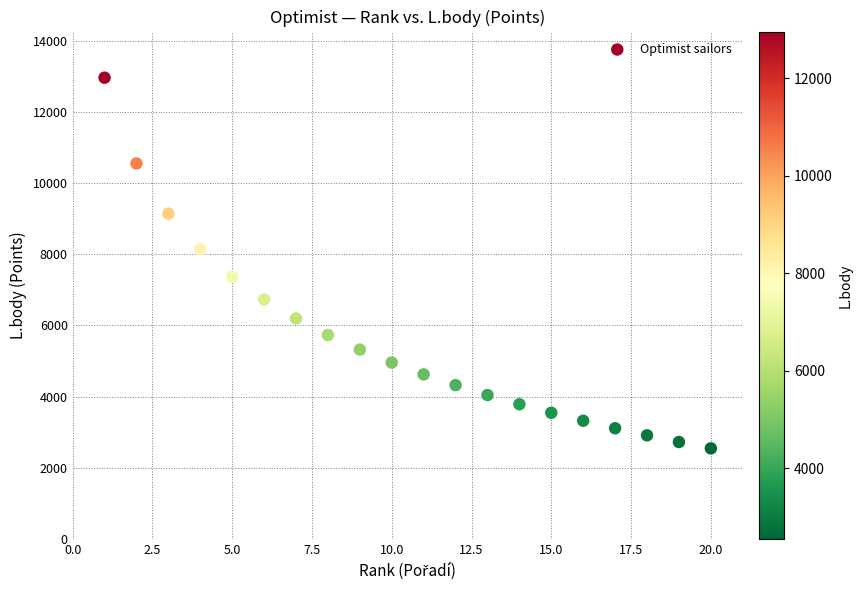

What is the range of X values (max minus min)?

19